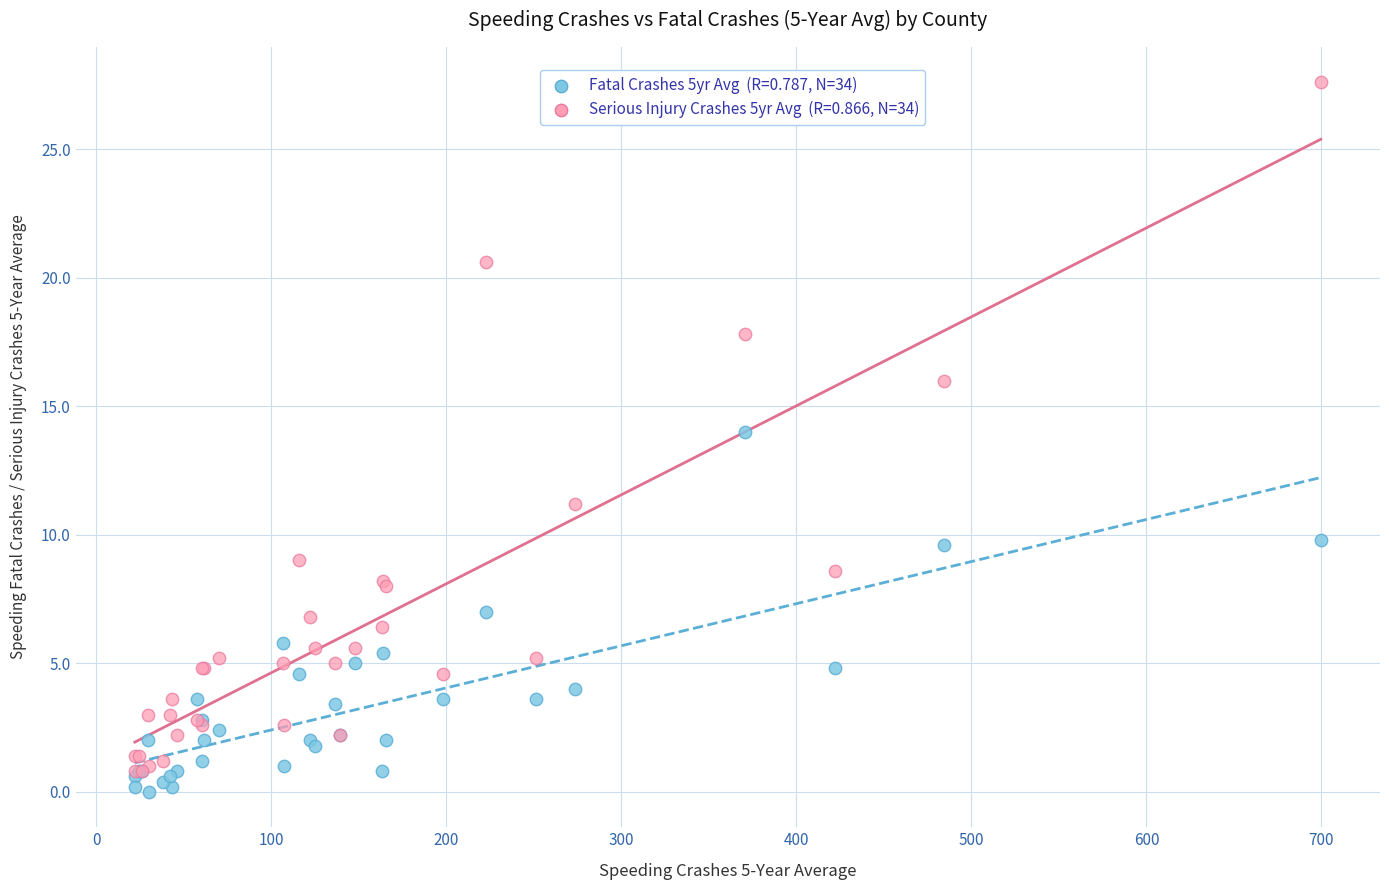

Across all series, what Y value is closest to 13?

14.0